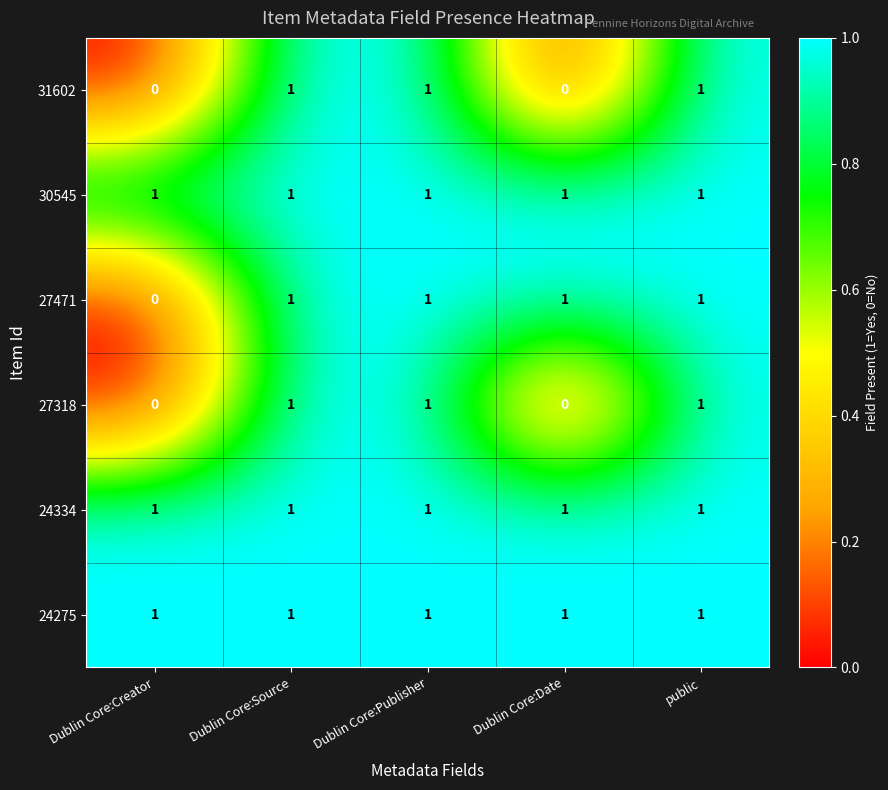

Is it true that 30545 equals 0 at Dublin Core:Publisher?

False